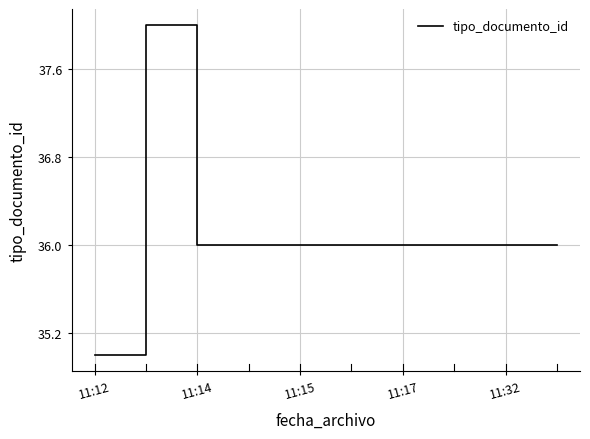

What is the difference between the maximum and minimum values?

3